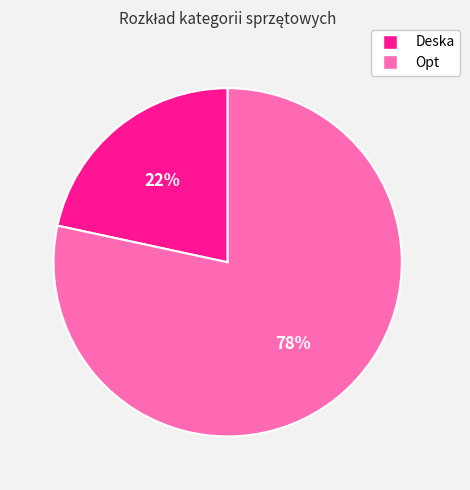

To the nearest percent, what is the average slice percentage?

50%